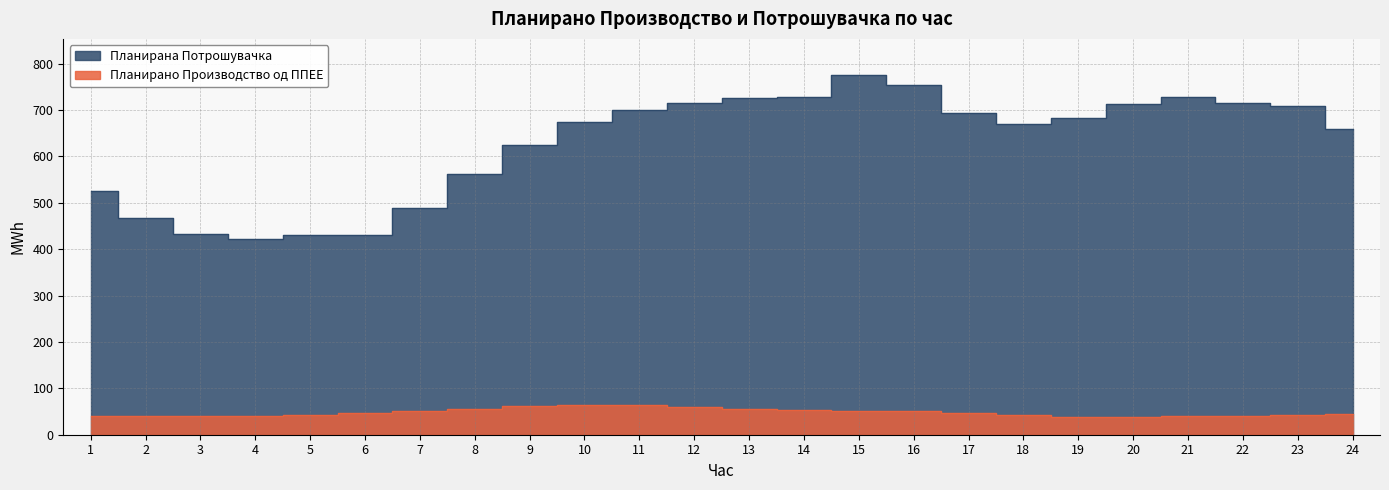

Reading right to left, extract all data points from this chart.

Планирано Производство од ППЕЕ: 43.7	42.9	41.2	39.7	38.8	38.4	41.5	46.3	50.2	51.8	52.9	55.7	60.0	63.2	64.1	61.6	55.6	50.2	46.1	43.2	40.0	39.3	40.7	40.9
Планирана Потрошувачка: 659.1	708.5	715.3	727.3	713.6	682.1	670.1	692.9	754.0	775.9	727.8	725.8	715.7	700.1	673.9	624.6	563.1	488.2	431.5	430.2	421.7	433.6	466.4	524.9